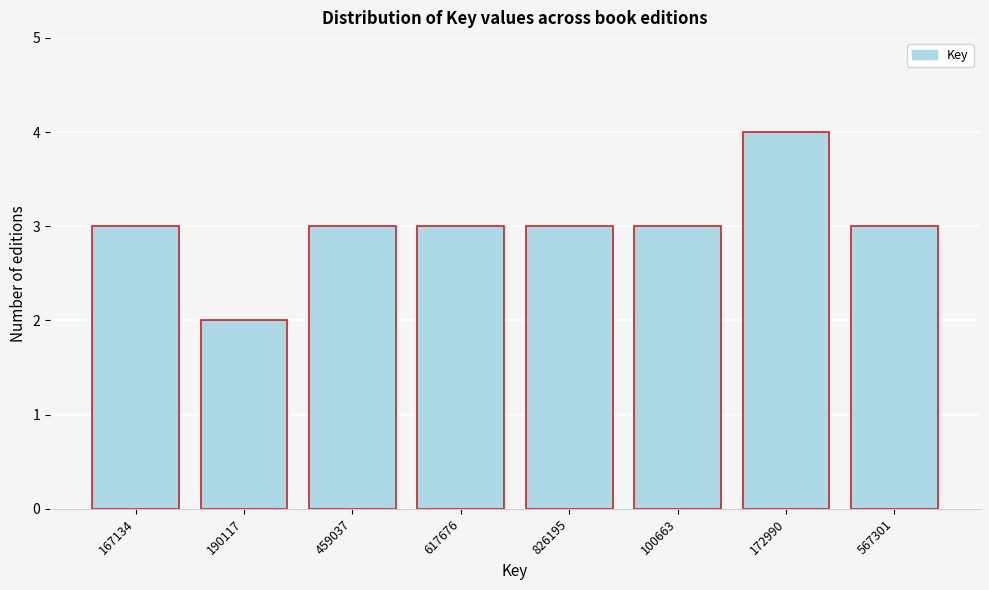

Reading right to left, list all the values displayed in this chart.

567301=3	172990=4	100663=3	826195=3	617676=3	459037=3	190117=2	167134=3